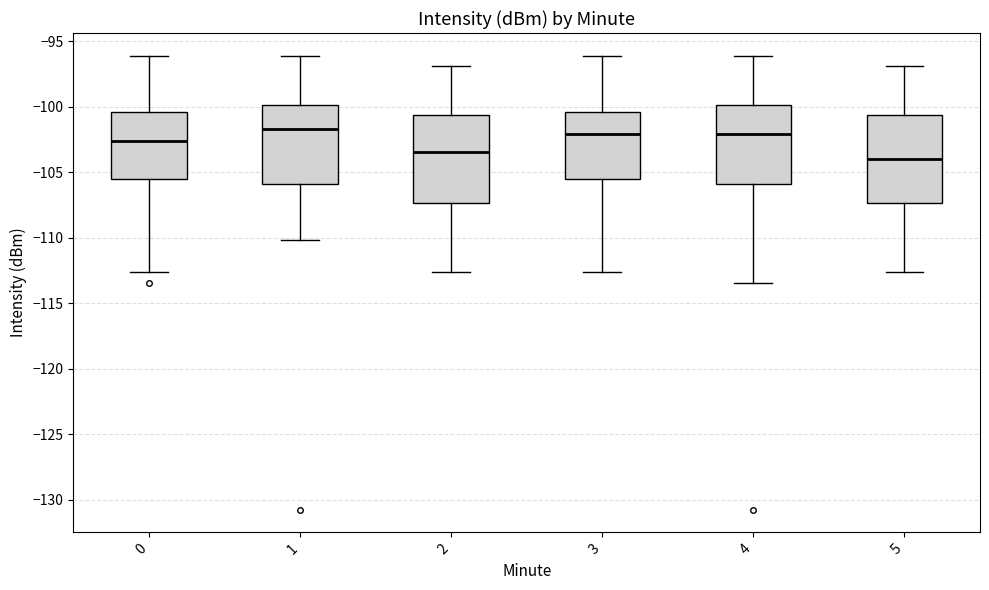

Reading left to right, read every box against the y-axis: the position of its median line, the range the box covers, and the ends of its whiskers. The values are not printed on the chart, so give them approximately, as read against the axis.

0: median -102.5, box -105.5 to -100.5, whiskers -112.5 to -96.0
1: median -101.5, box -106.0 to -100.0, whiskers -110.0 to -96.0
2: median -103.5, box -107.5 to -100.5, whiskers -112.5 to -97.0
3: median -102.0, box -105.5 to -100.5, whiskers -112.5 to -96.0
4: median -102.0, box -106.0 to -100.0, whiskers -113.5 to -96.0
5: median -104.0, box -107.5 to -100.5, whiskers -112.5 to -97.0